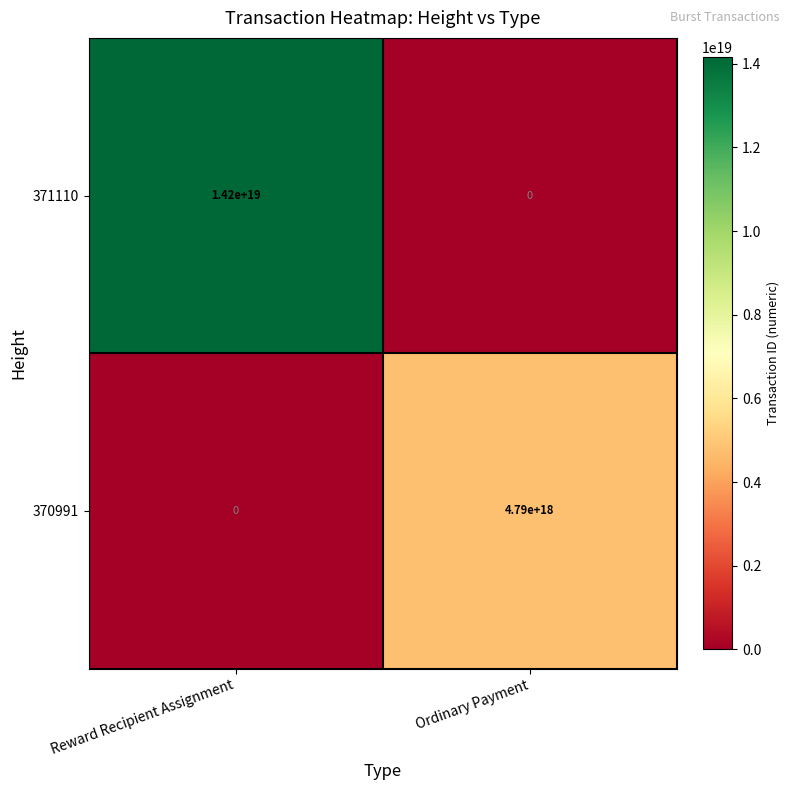

Is the value of 370991 at Ordinary Payment greater than the value of 371110 at Reward Recipient Assignment?

No